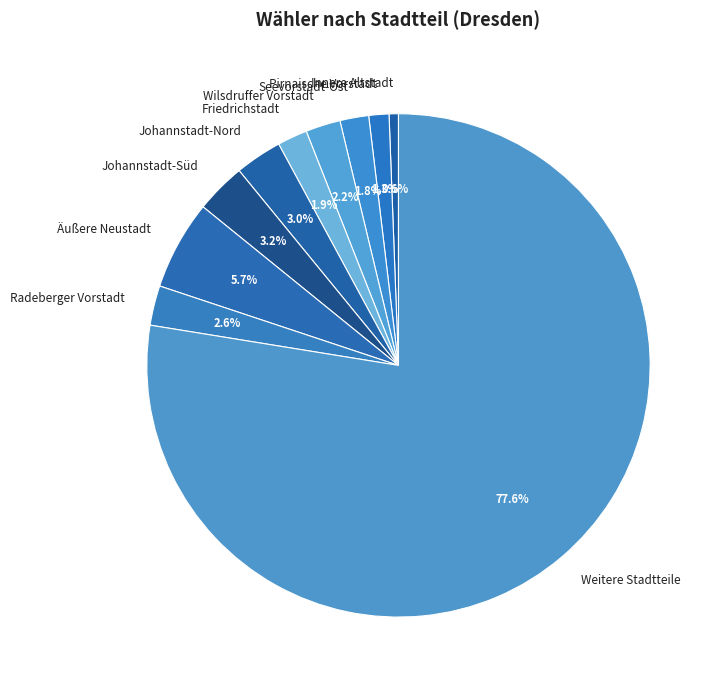

Count the number of slices in the pie.

10